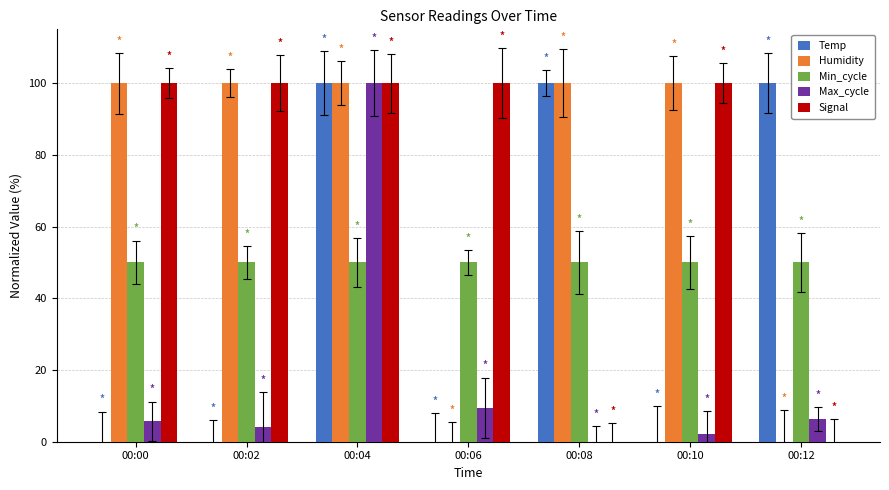

How many groups of bars are there?

7